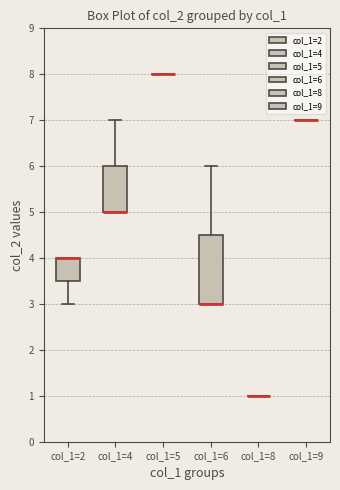

Which box is the tallest, from its lower edge to its upper edge?

col_1=6